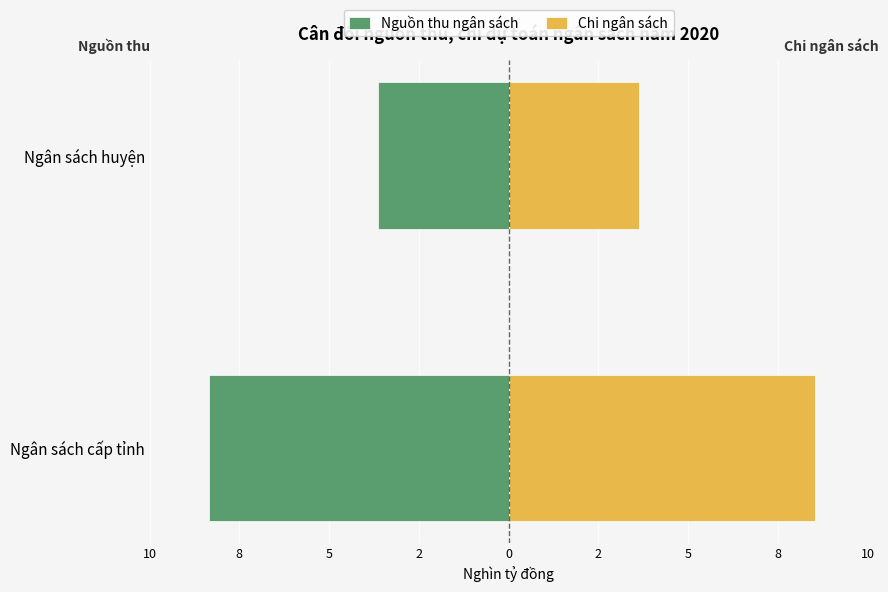

What are all the series names shown in the legend?

Nguồn thu ngân sách, Chi ngân sách